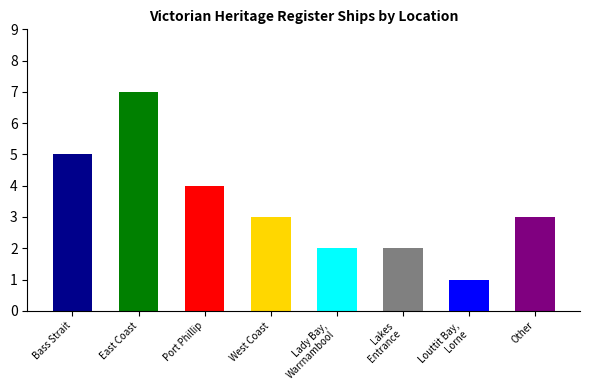

Reading left to right, extract all data points from this chart.

5	7	4	3	2	2	1	3